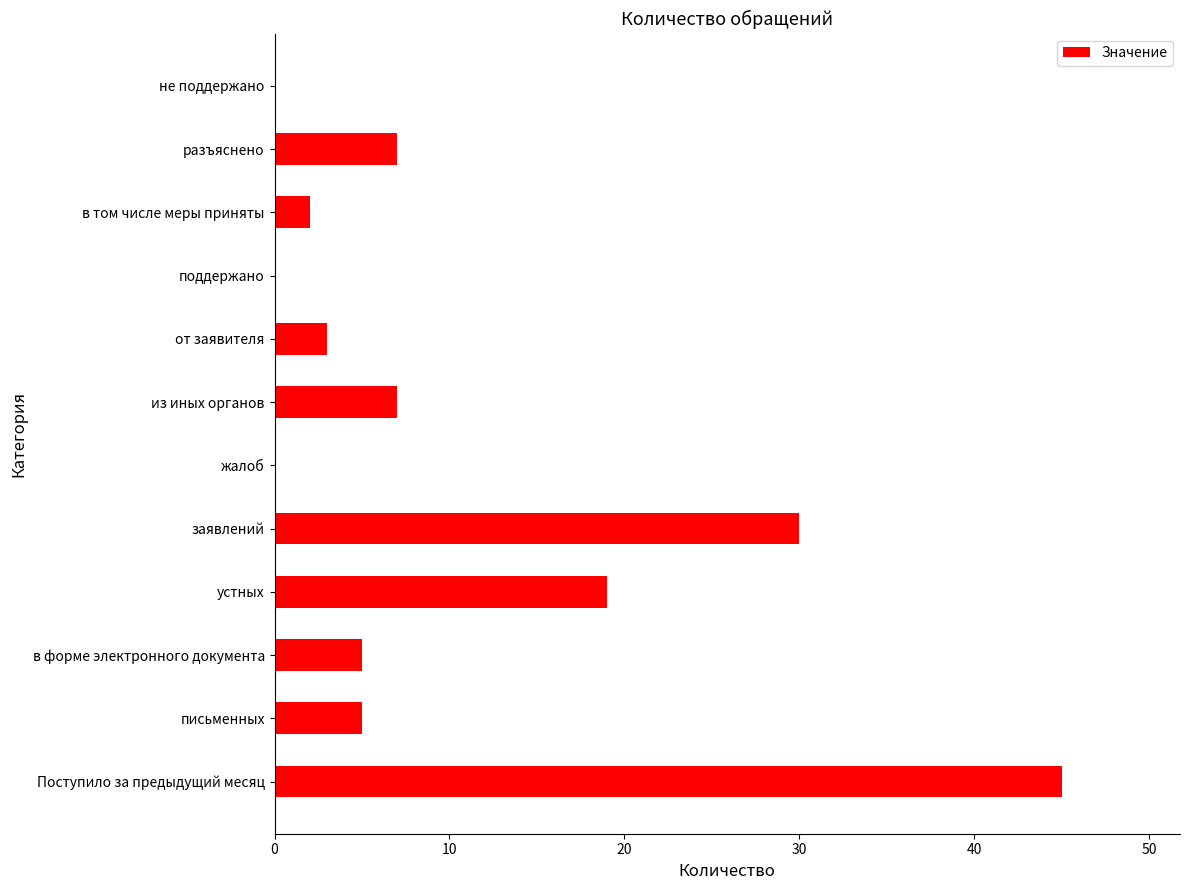

The value at заявлений is 30. True or false?

True